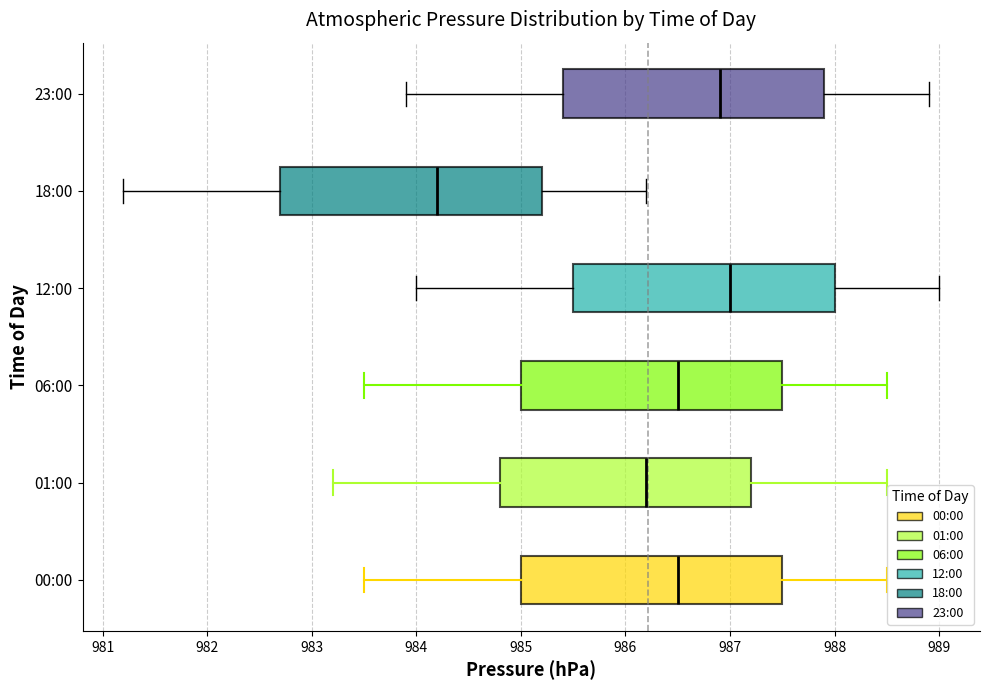

Reading bottom to top, transcribe this box plot: for each box, give where its median line is, the range the box spans, and where its two whiskers end, as read against the x-axis. The values are not printed on the chart, so give them approximately, as read against the axis.

00:00: median 986.5, box 985.0 to 987.5, whiskers 983.5 to 988.5
01:00: median 986.2, box 984.8 to 987.2, whiskers 983.2 to 988.5
06:00: median 986.5, box 985.0 to 987.5, whiskers 983.5 to 988.5
12:00: median 987.0, box 985.5 to 988.0, whiskers 984.0 to 989.0
18:00: median 984.2, box 982.7 to 985.2, whiskers 981.2 to 986.2
23:00: median 986.9, box 985.4 to 987.9, whiskers 983.9 to 988.9